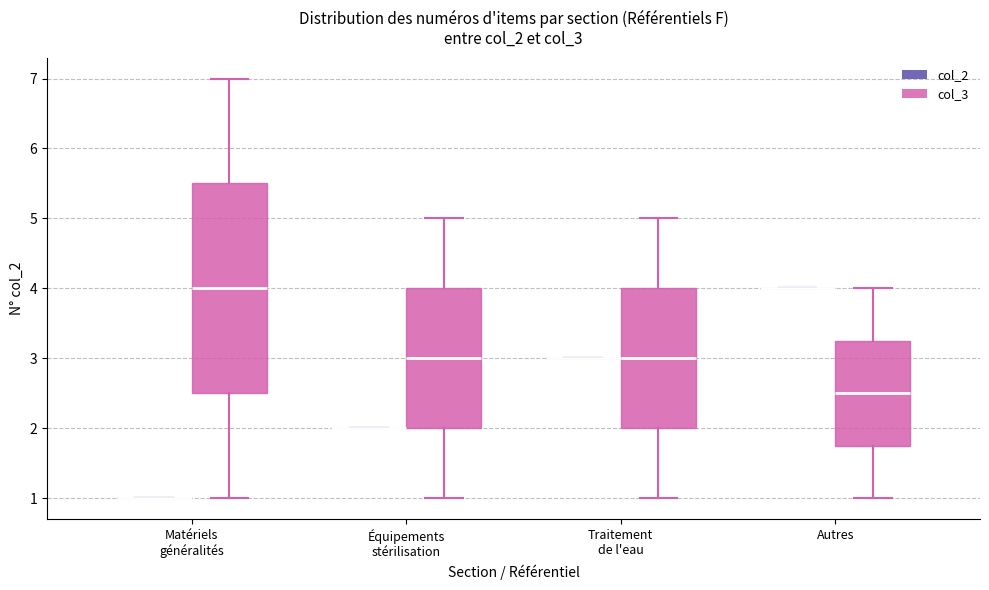

Reading left to right, transcribe this box plot: for each box, give where its median line is, the range the box spans, and where its two whiskers end, as read against the y-axis. The values are not printed on the chart, so give them approximately, as read against the axis.

Matériels généralités (col_2): box collapsed to a line at 1.0, whiskers 1.0 to 1.0
Matériels généralités (col_3): median 4.0, box 2.5 to 5.5, whiskers 1.0 to 7.0
Équipements stérilisation (col_2): box collapsed to a line at 2.0, whiskers 2.0 to 2.0
Équipements stérilisation (col_3): median 3.0, box 2.0 to 4.0, whiskers 1.0 to 5.0
Traitement de l'eau (col_2): box collapsed to a line at 3.0, whiskers 3.0 to 3.0
Traitement de l'eau (col_3): median 3.0, box 2.0 to 4.0, whiskers 1.0 to 5.0
Autres (col_2): box collapsed to a line at 4.0, whiskers 4.0 to 4.0
Autres (col_3): median 2.5, box 1.8 to 3.3, whiskers 1.0 to 4.0